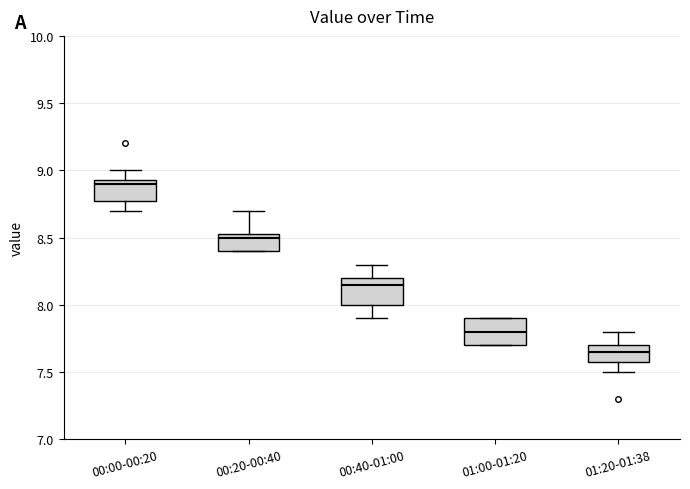

Which box has the lowest median line?

01:20-01:38